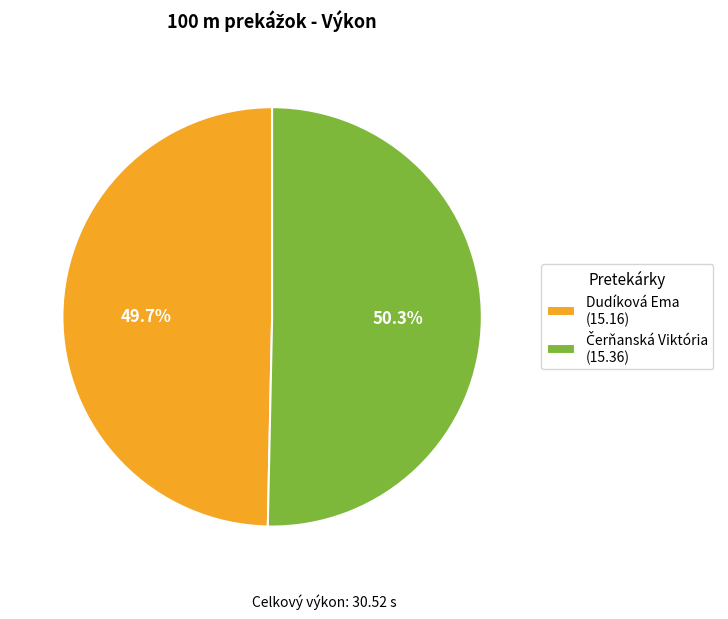

How much of the chart is everything except Dudíková Ema (15.16)?

50.3%